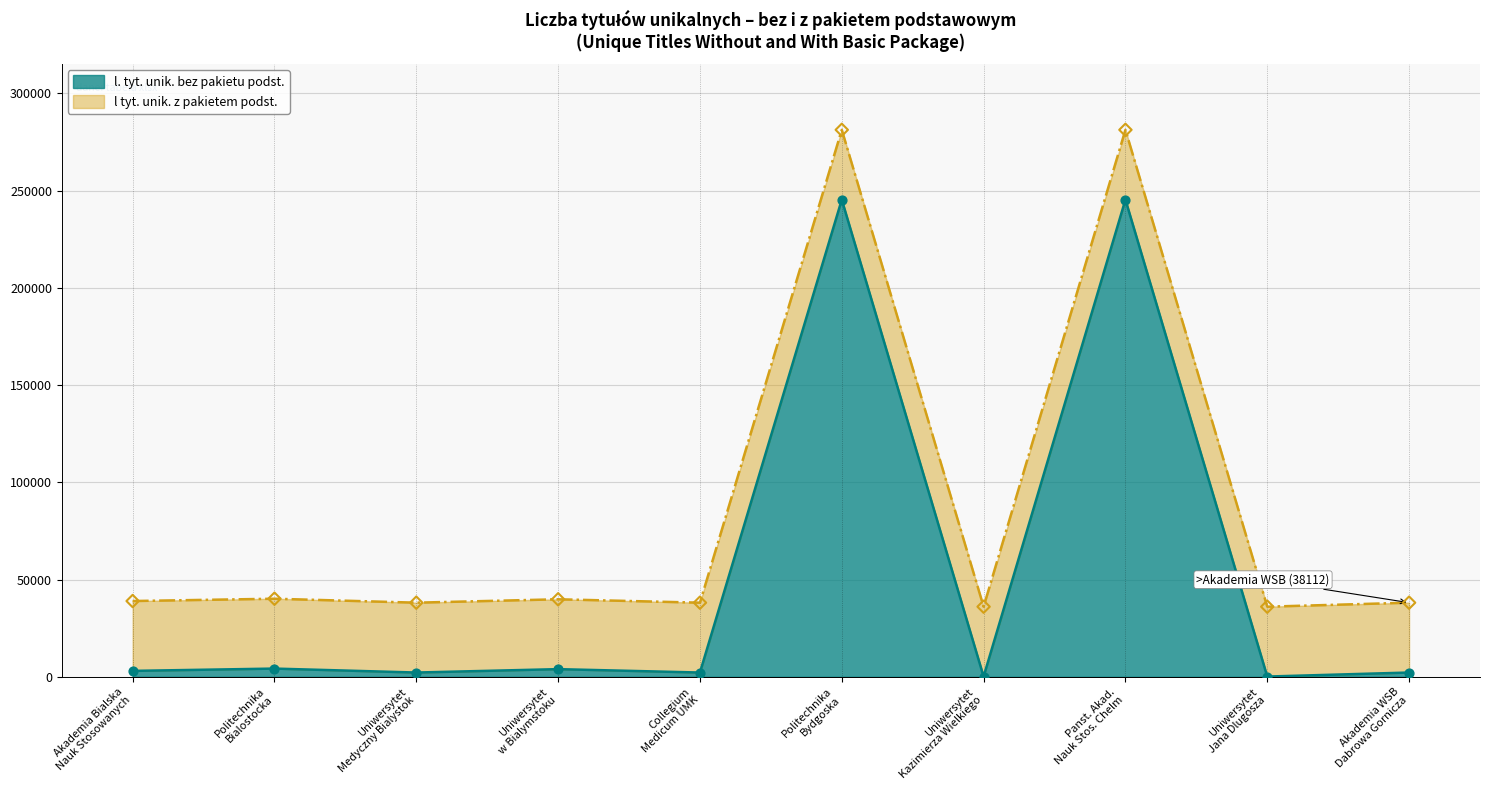

Which series reaches the minimum Y coordinate?

bez_pakietu